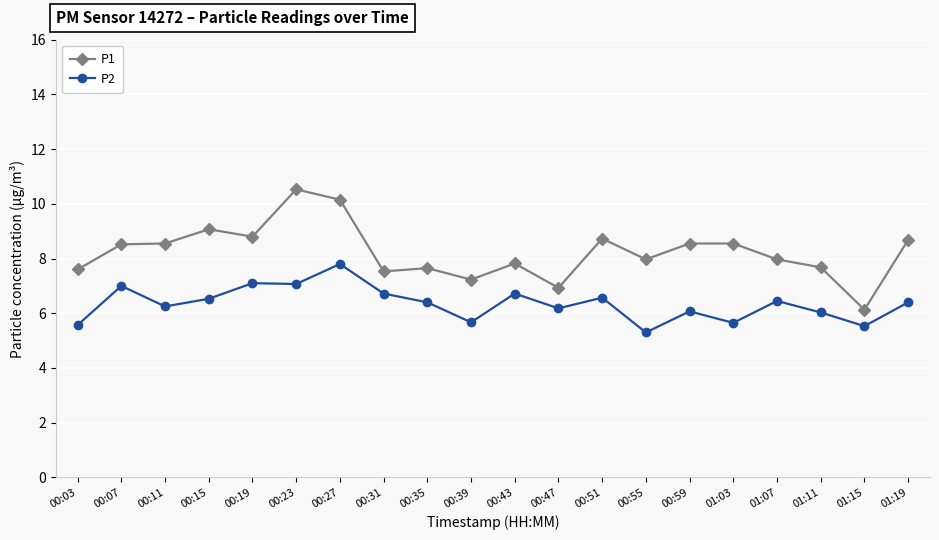

Which series has the largest range (max minus min)?

P1